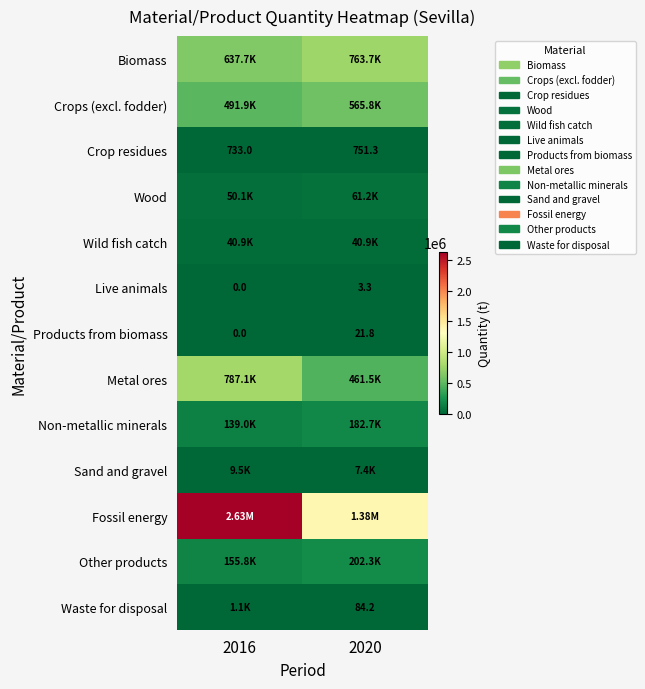

At which category is the sum across all series the highest?

2016